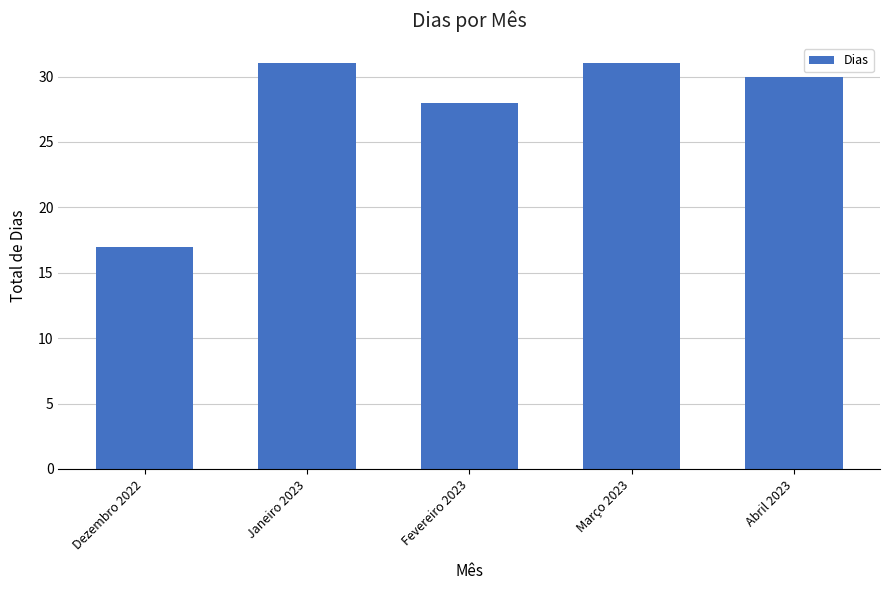

True or false: the data shows 28 at Fevereiro 2023.

True